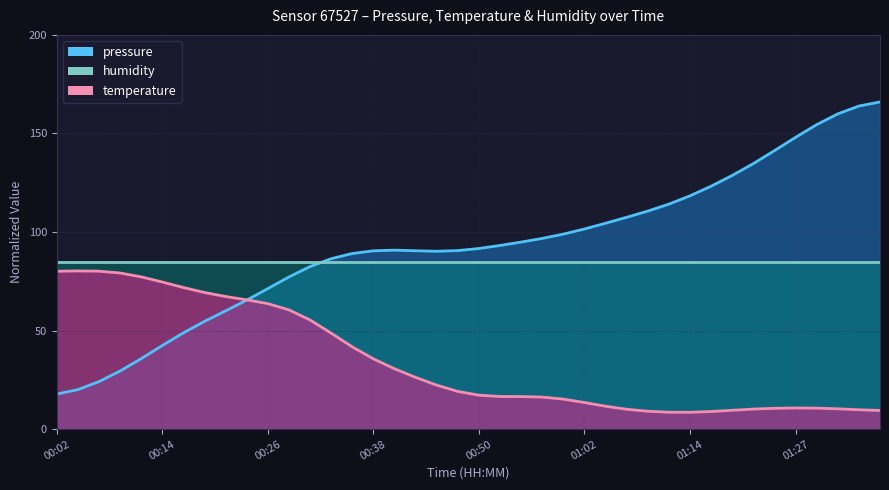

Is the value of temperature at 00:06 greater than the value of pressure at 00:40?

No